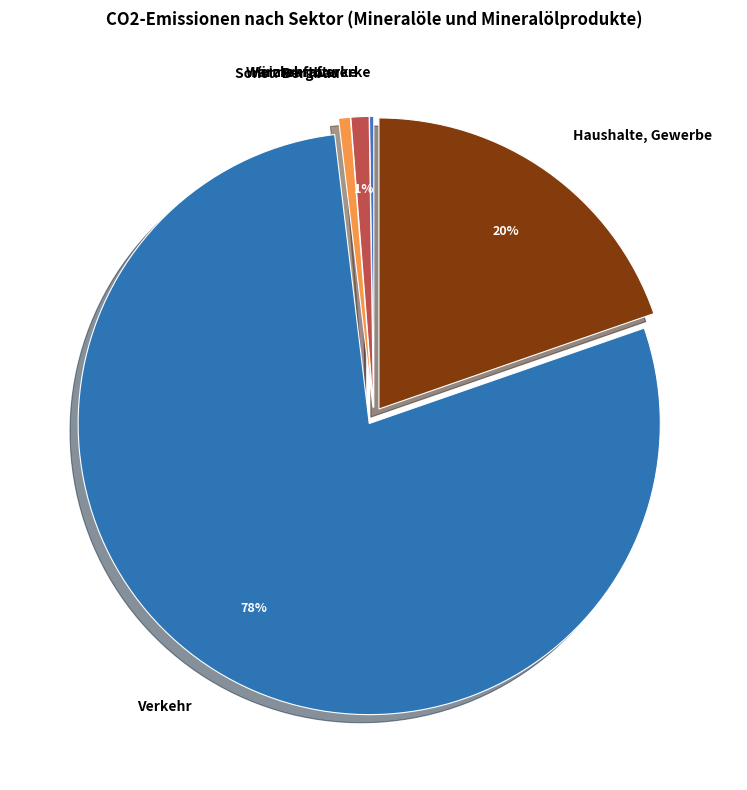

Is the sum of Heizkraftwerke and Verkehr greater than half?

Yes